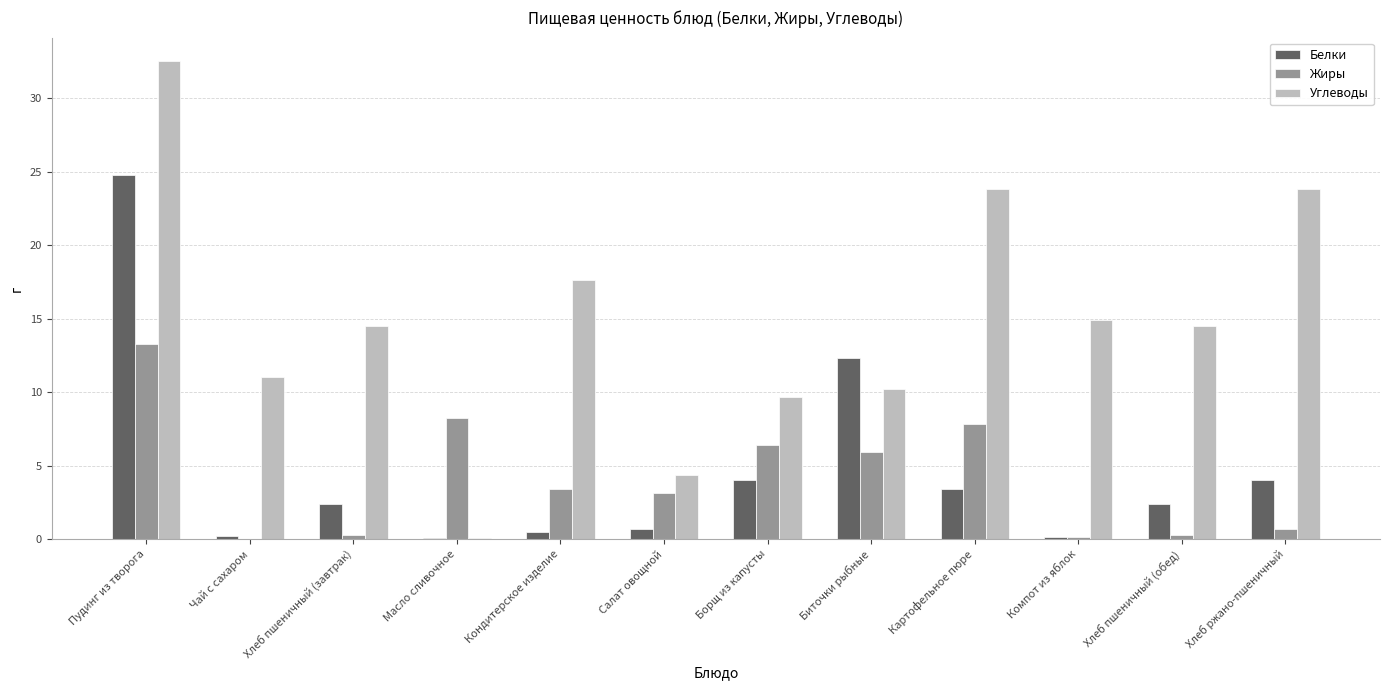

What is the total value across all series at Картофельное пюре?

35.0